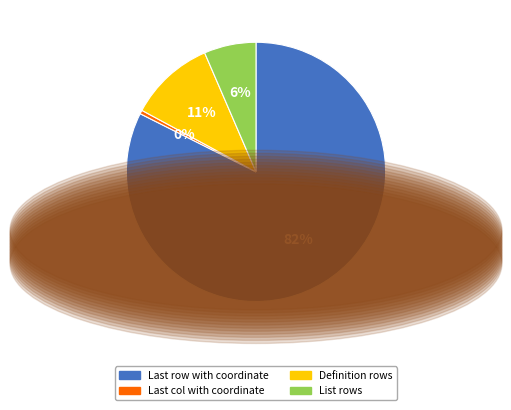

What percentage is the Definition rows slice, to the nearest percent?

11%